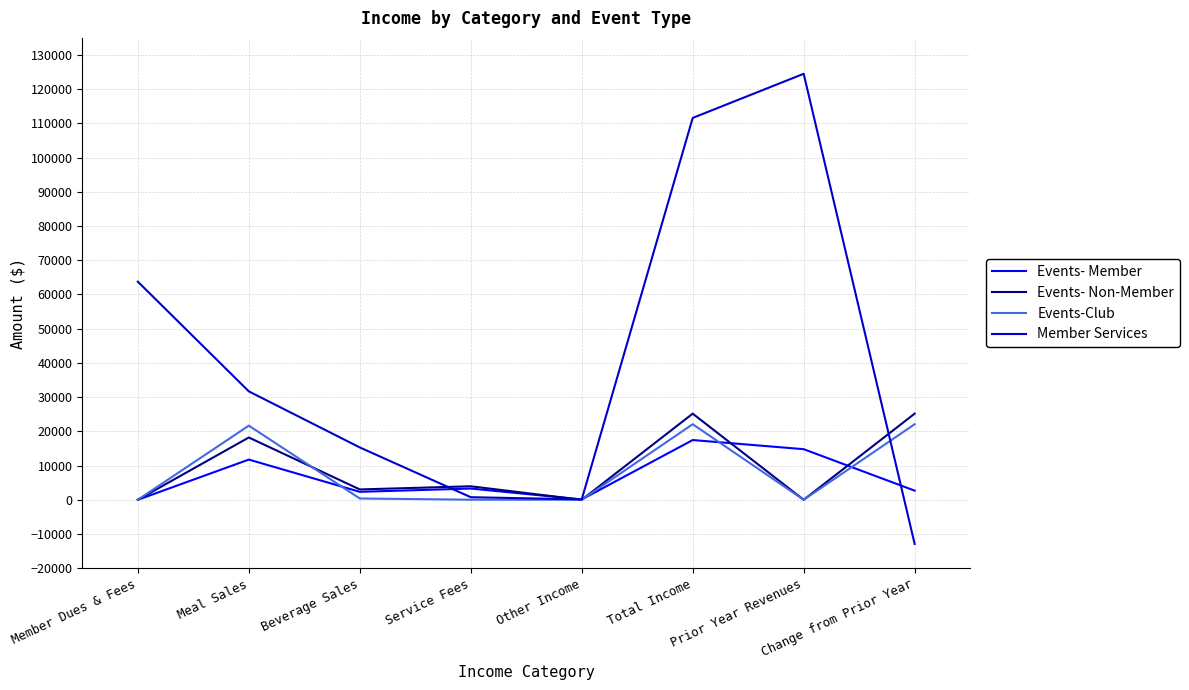

What are all the series names shown in the legend?

Events- Member, Events- Non-Member, Events-Club, Member Services